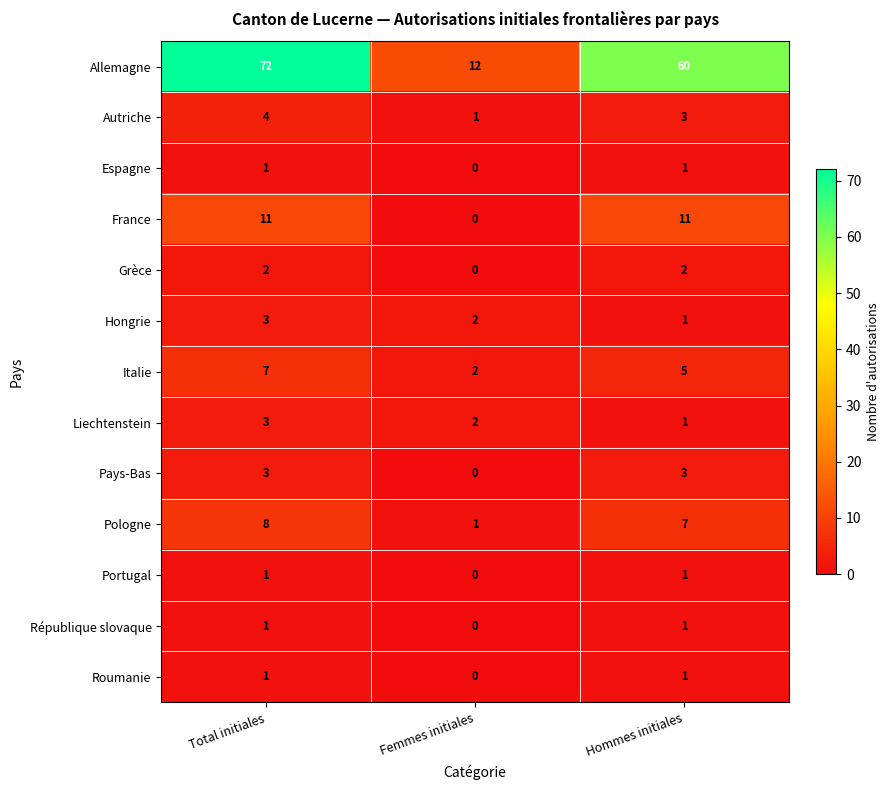

Count the Autriche values in the range 1 to 4.

3